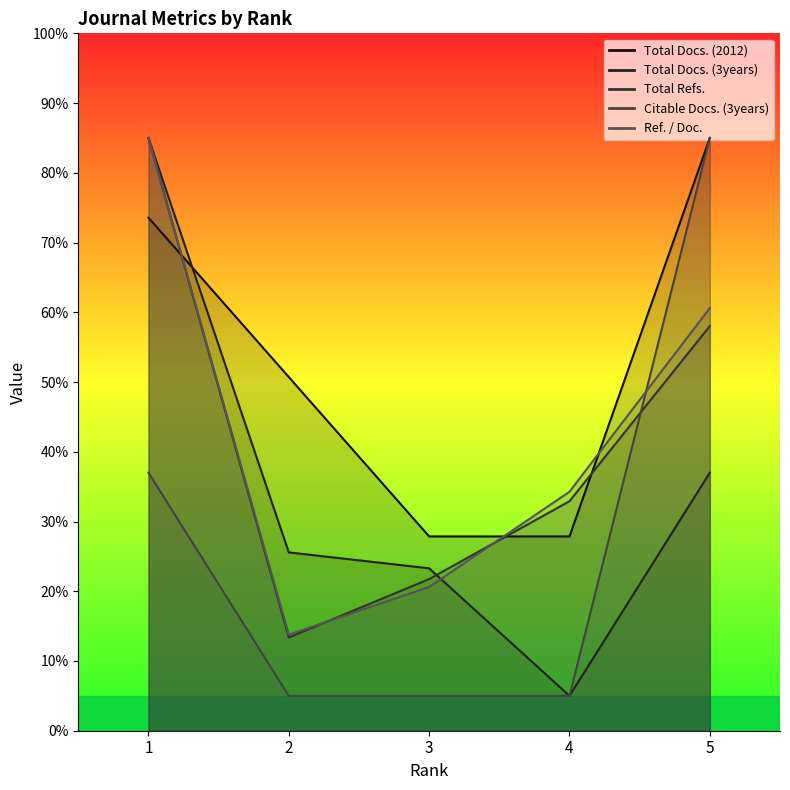

Does the chart have visible grid lines?

No